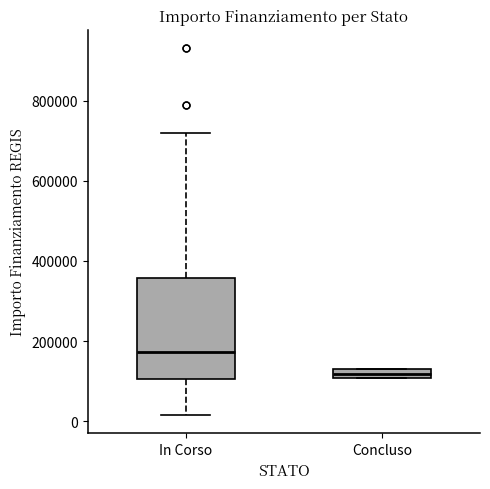

Where does the upper whisker of the box for In Corso end on the y-axis? The values are not printed on the chart, so give them approximately, as read against the axis.

720000